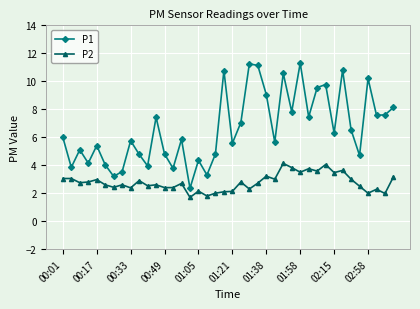

Rank the series by their maximum value, from lowest to highest.

P2, P1